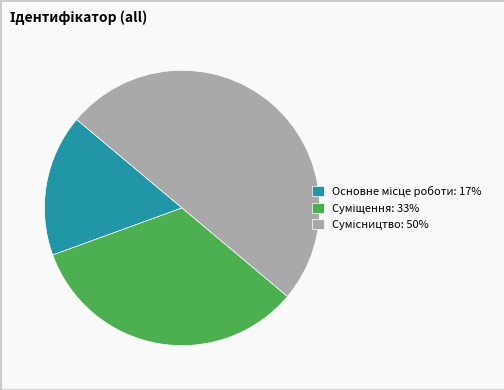

Count the number of slices in the pie.

3